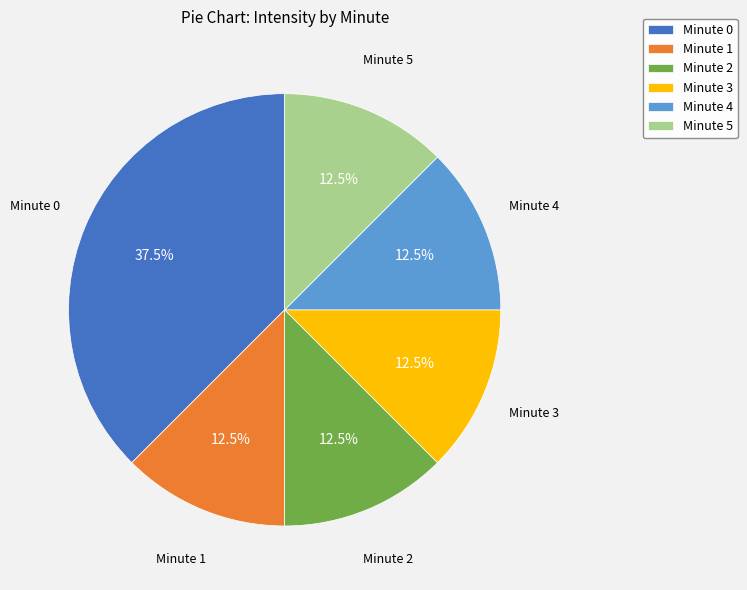

Is there a majority slice in this chart?

No